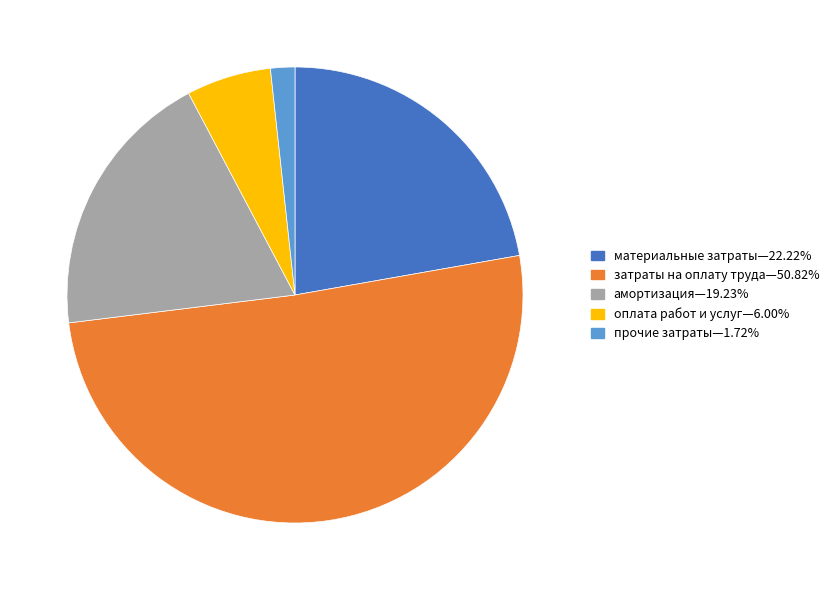

Which slice is the largest?

затраты на оплату труда